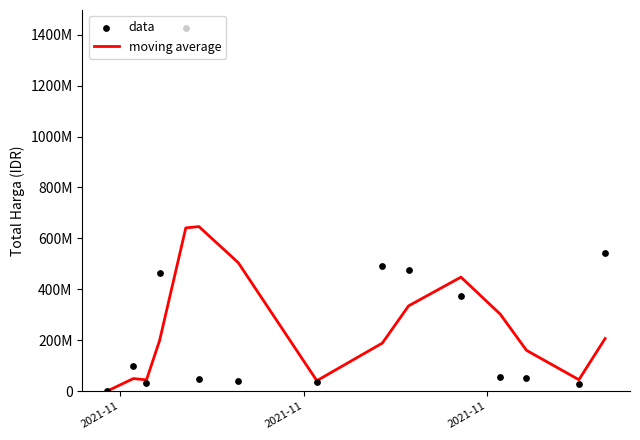

Which series contains the lowest Y value?

moving average